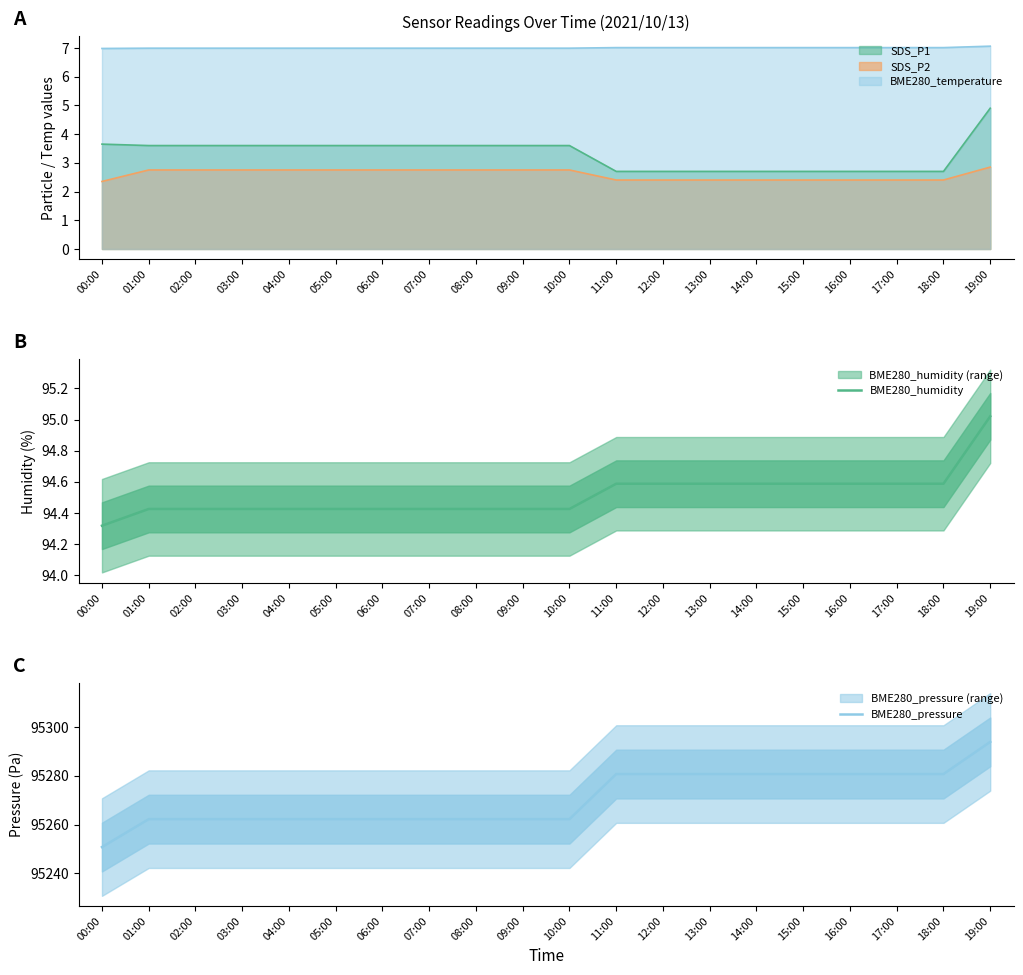

What is the label of the 10th point from the right?

10:00